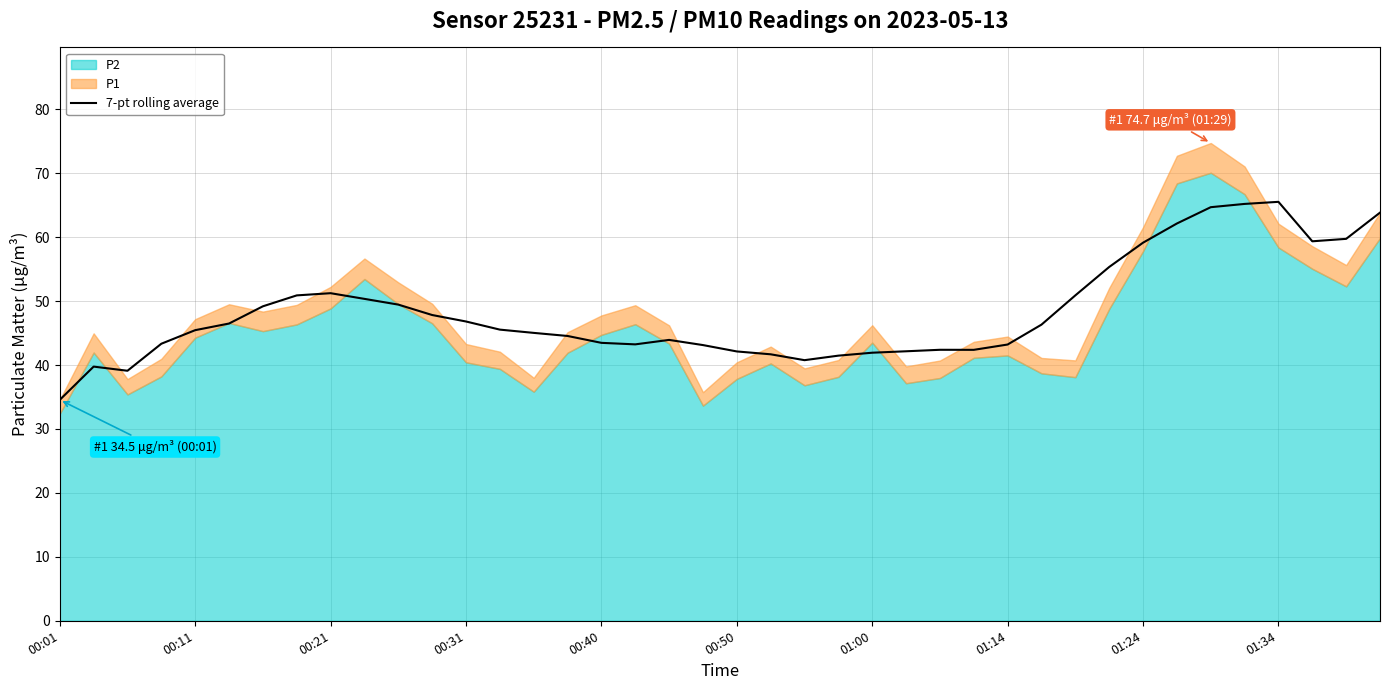

Is it true that the value at 30 is 50.9?

True